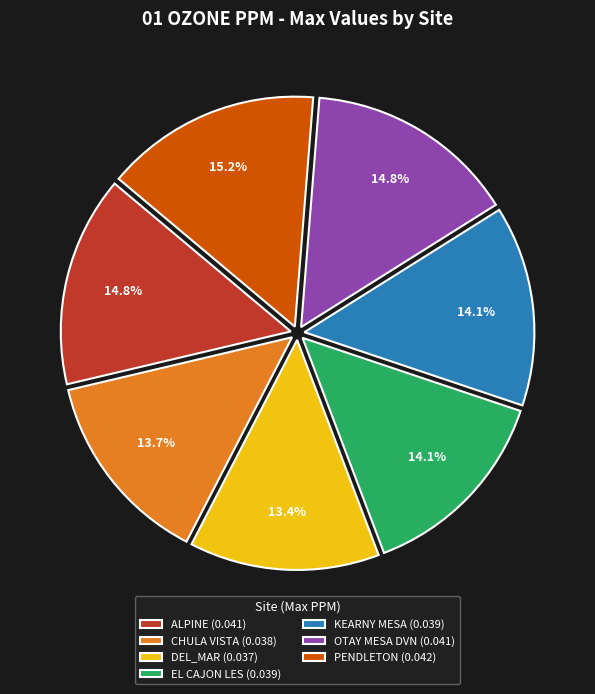

What portion of the pie excludes CHULA VISTA?

86.3%